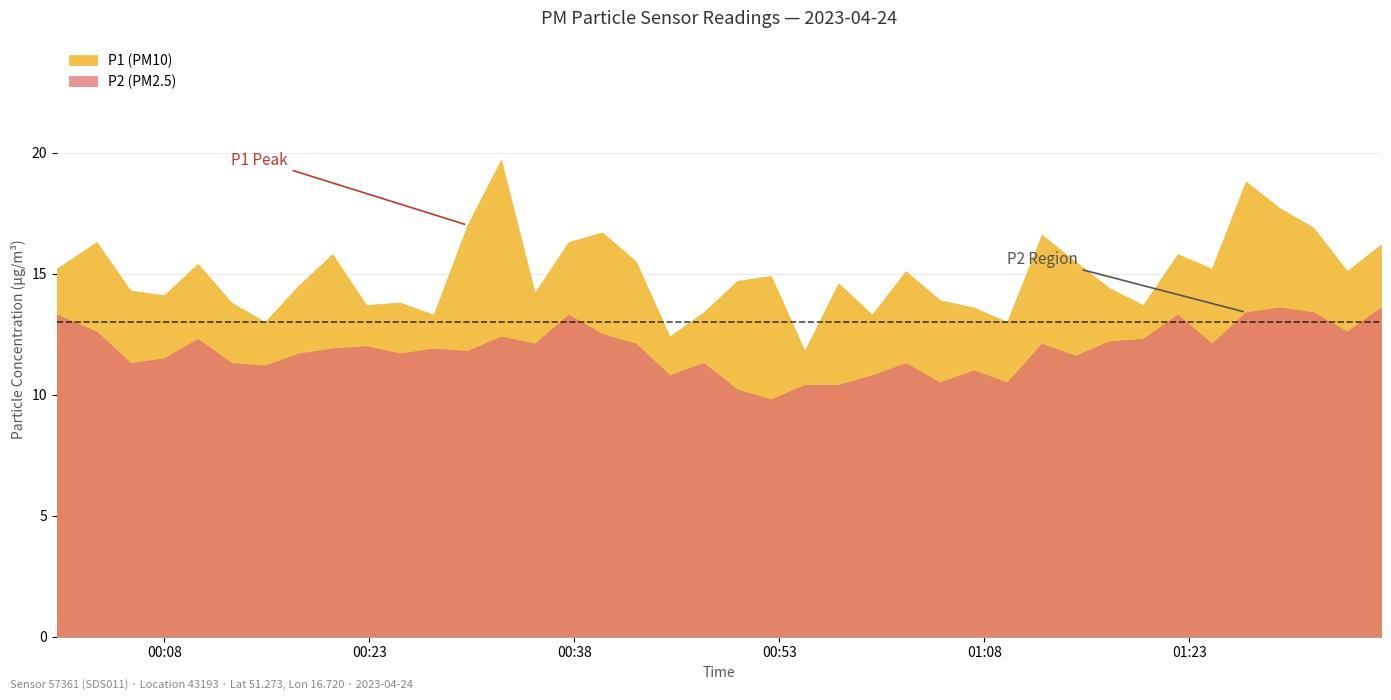

What is the maximum value shown in the chart?

19.7